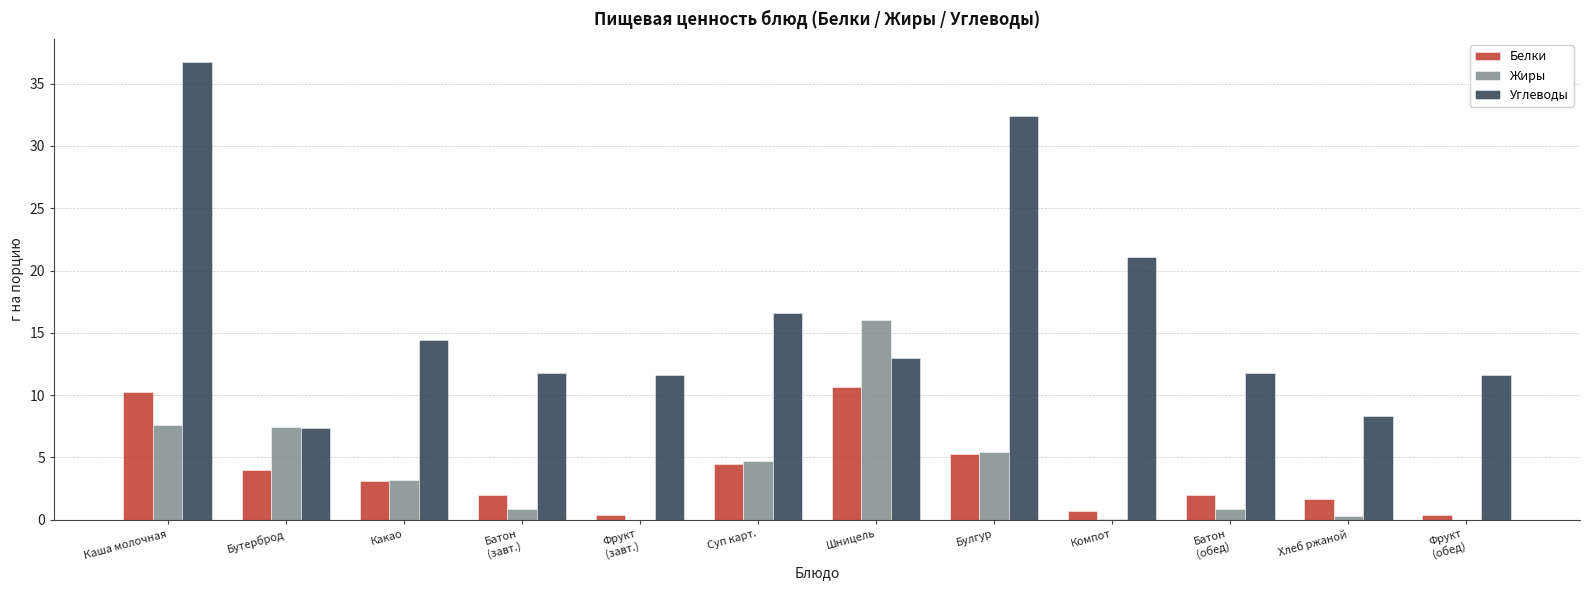

Which category has the highest value in the Белки series?

Шницель